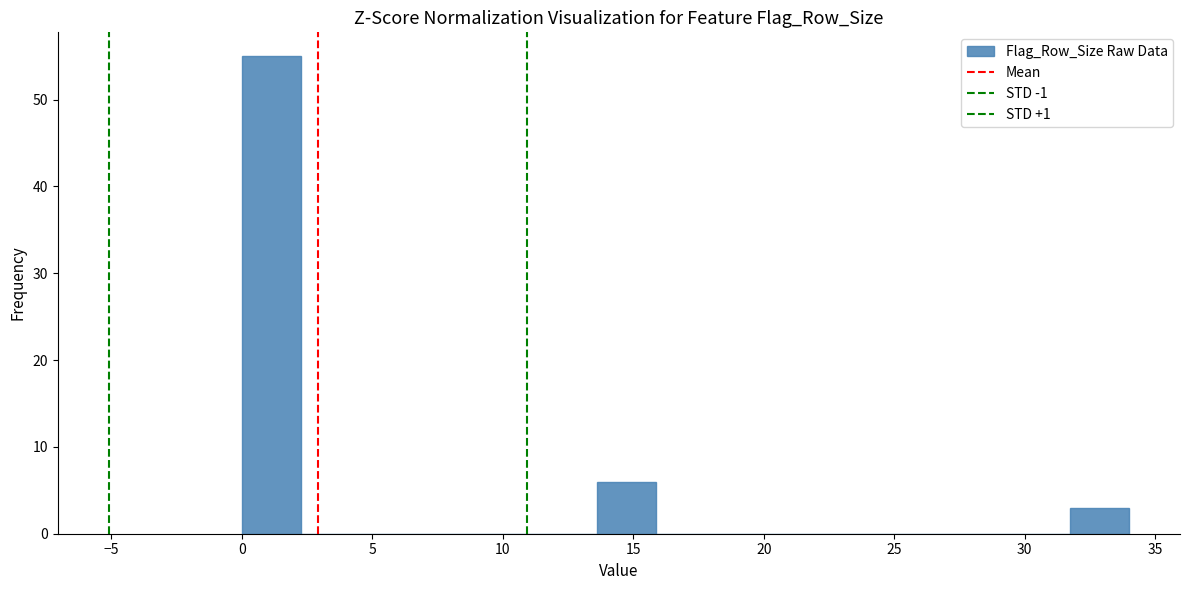

Which range on the x-axis has the tallest bar?

0.0 to 2.5